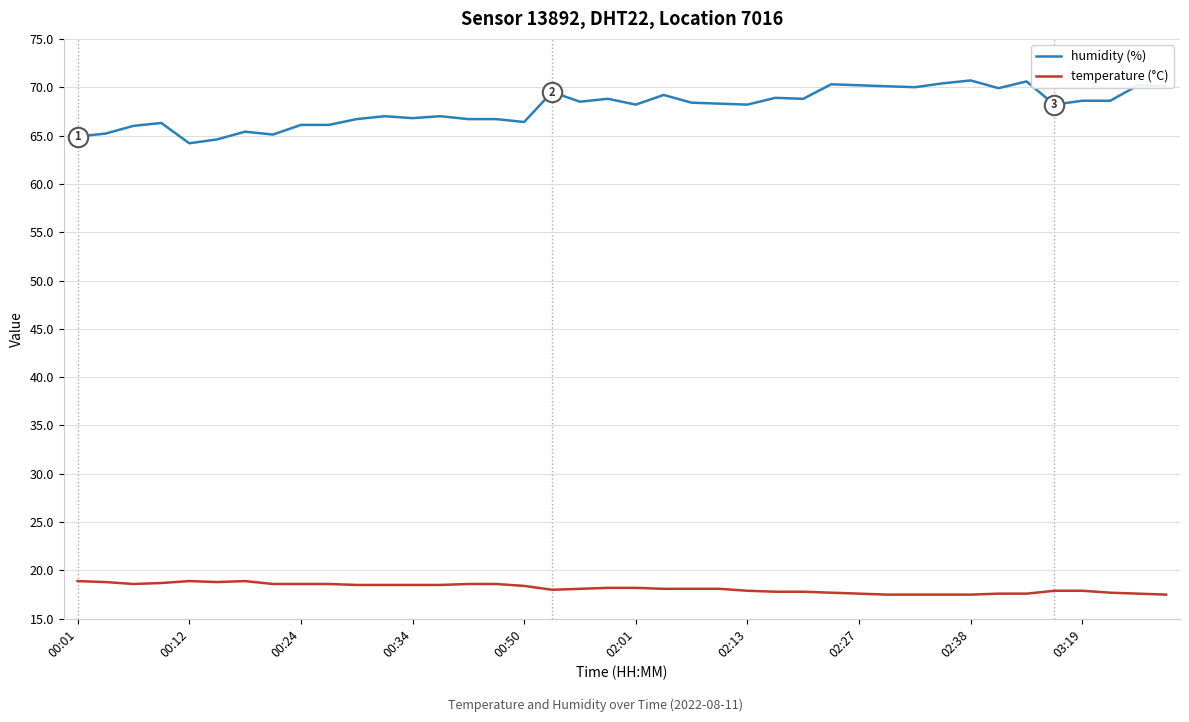

What are all the series names shown in the legend?

humidity (%), temperature (°C)